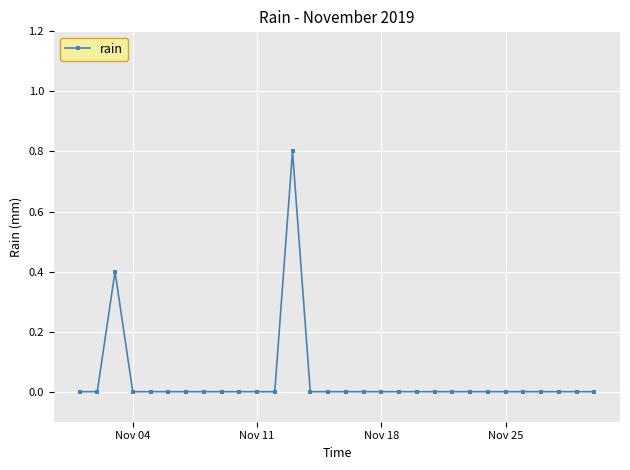

What is the greatest value displayed?

0.8